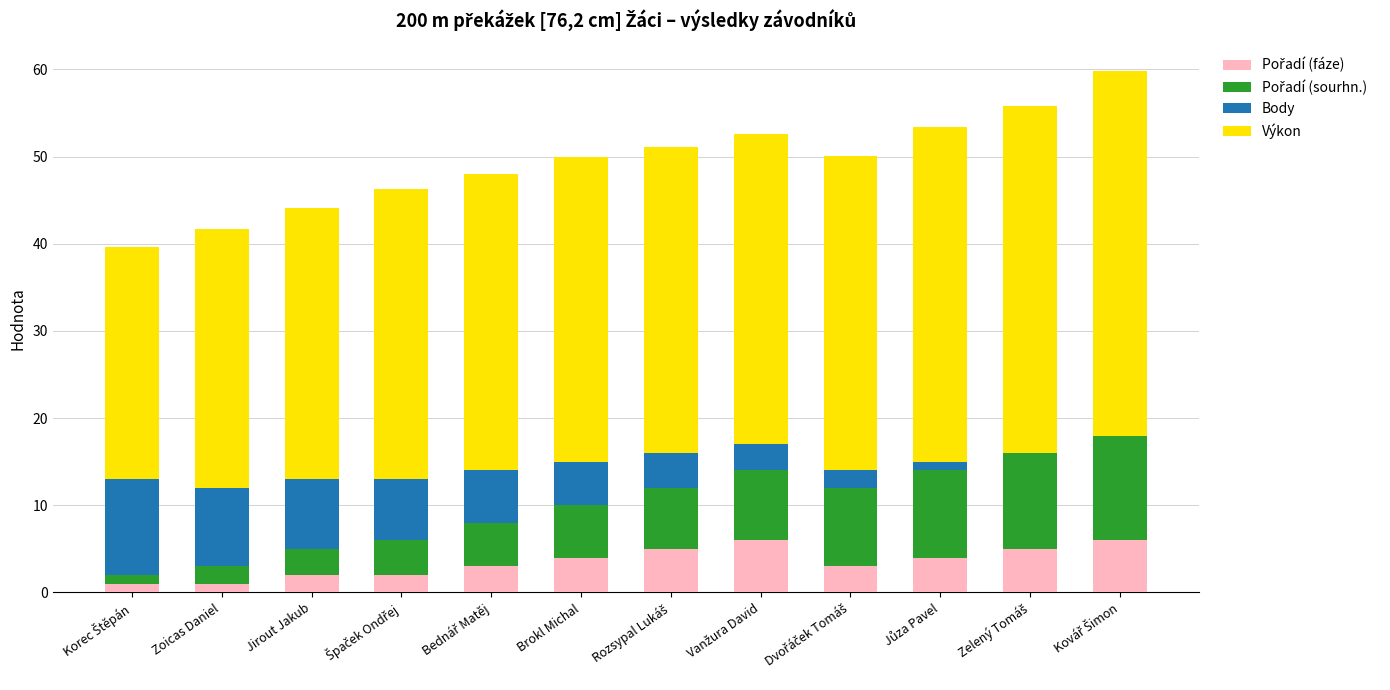

Which series changed the most between Jirout Jakub and Bednář Matěj?

Výkon